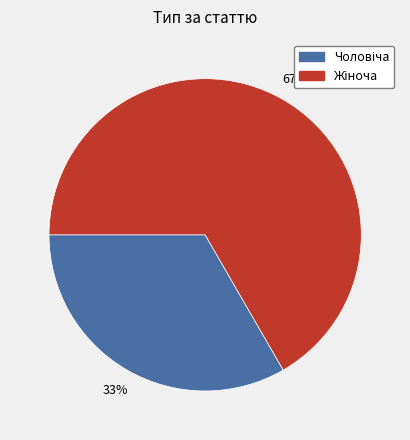

Is there a majority slice in this chart?

Yes